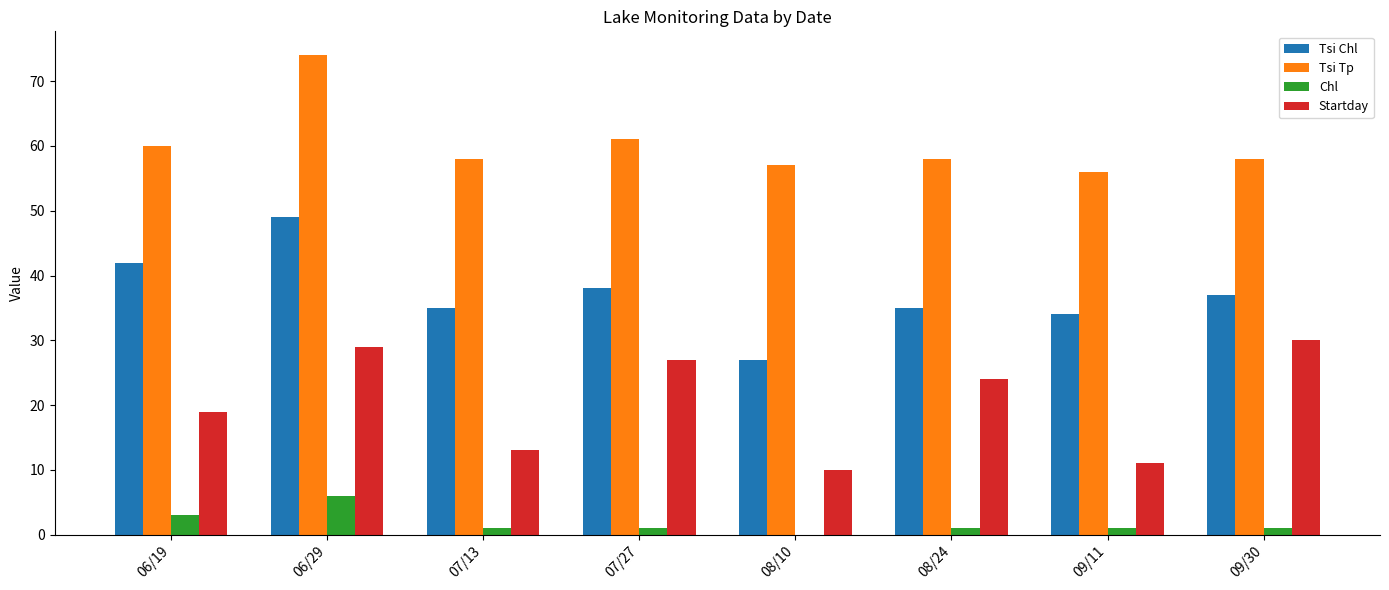

True or false: Startday has a value of 11 at 09/11.

True